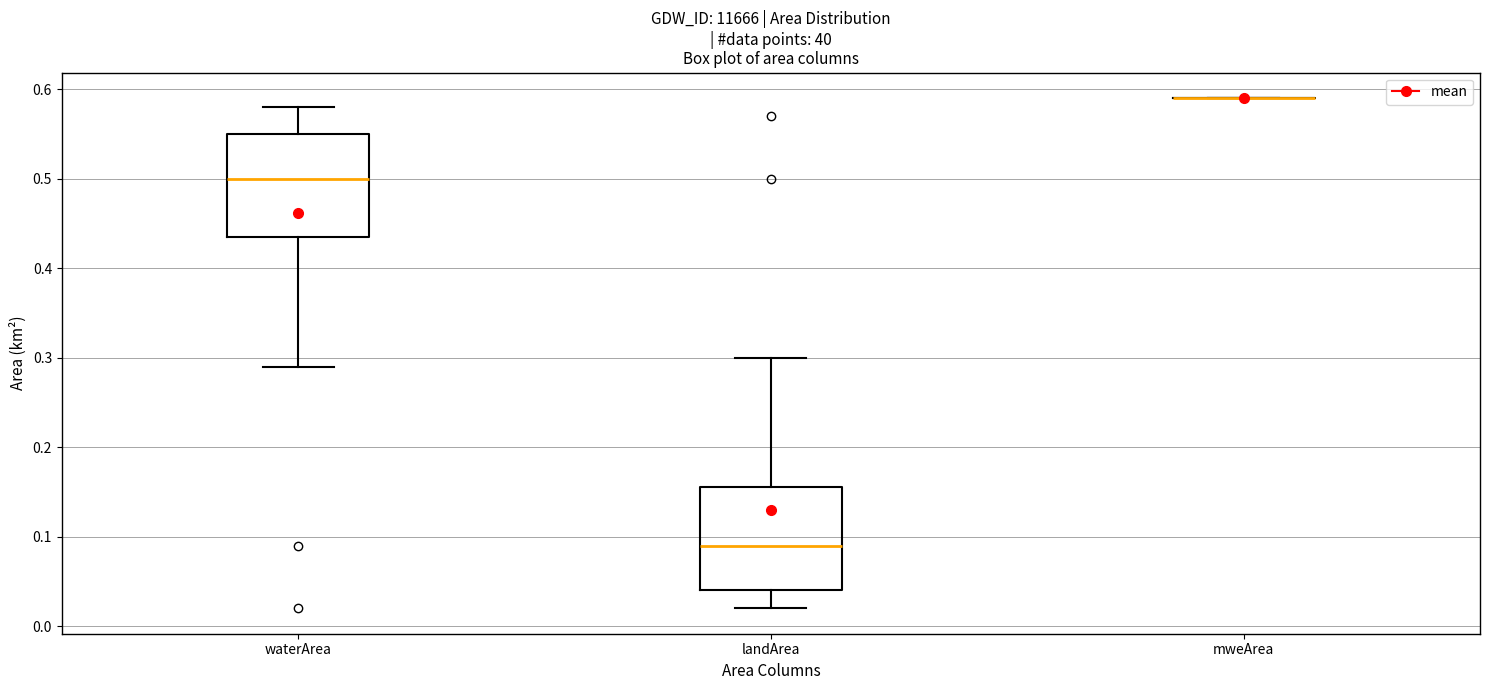

Where does the median line of the box for landArea sit on the y-axis? The values are not printed on the chart, so give them approximately, as read against the axis.

0.09